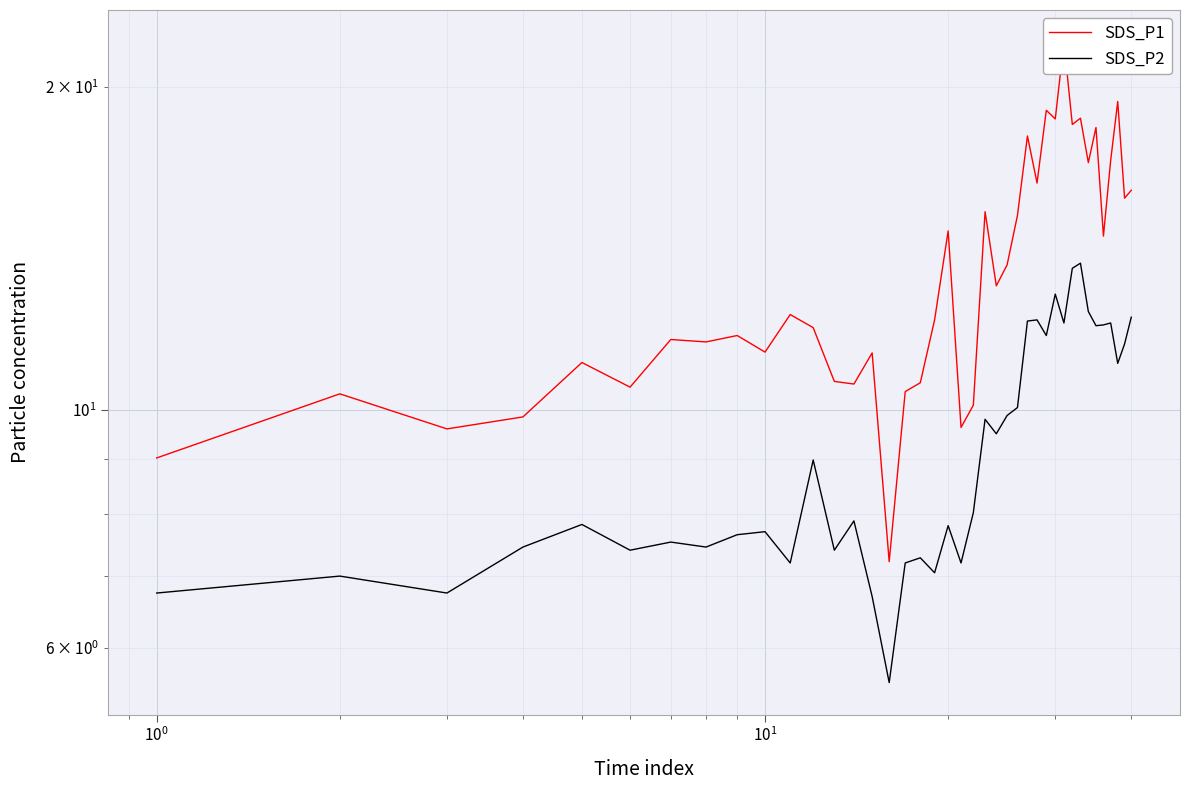

What is the sum of all SDS_P1 values?

544.5